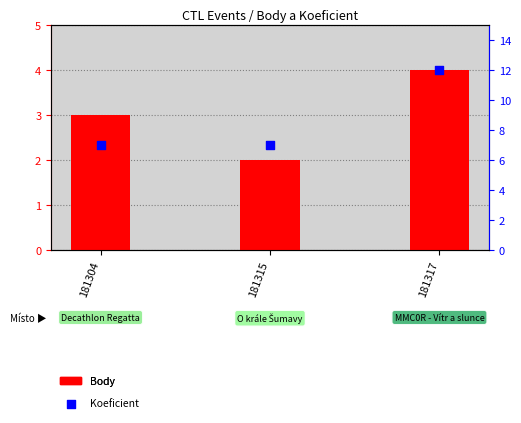

Which series has the largest total across all categories?

Koeficient